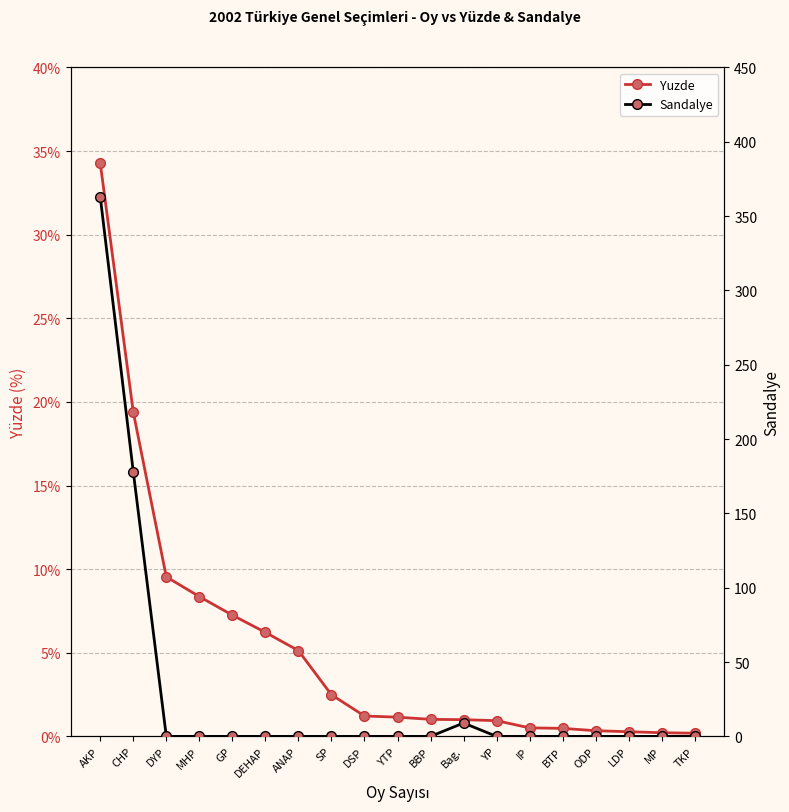

List the labels in order of Yuzde value, largest first.

AKP, CHP, DYP, MHP, GP, DEHAP, ANAP, SP, DSP, YTP, BBP, Bag., YP, IP, BTP, ODP, LDP, MP, TKP